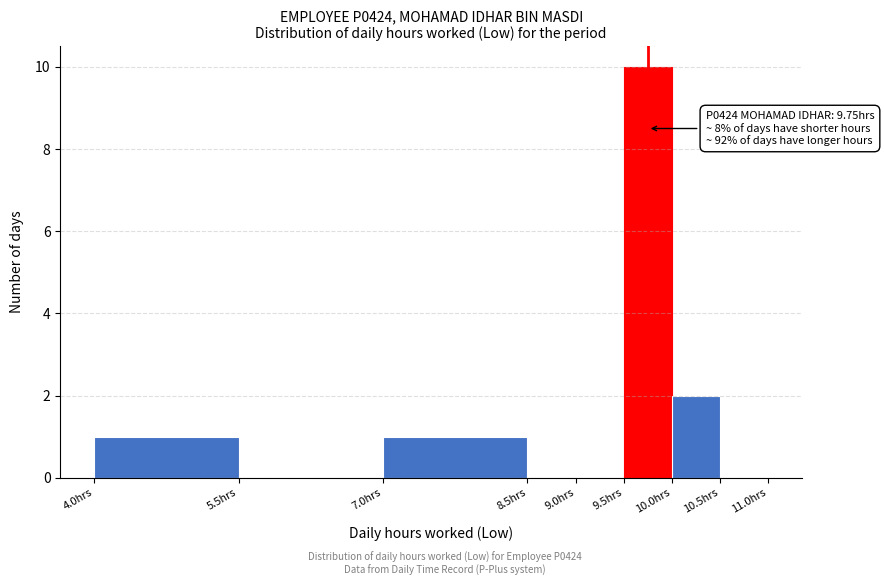

Which range on the x-axis has the tallest bar?

9.5 to 10.0